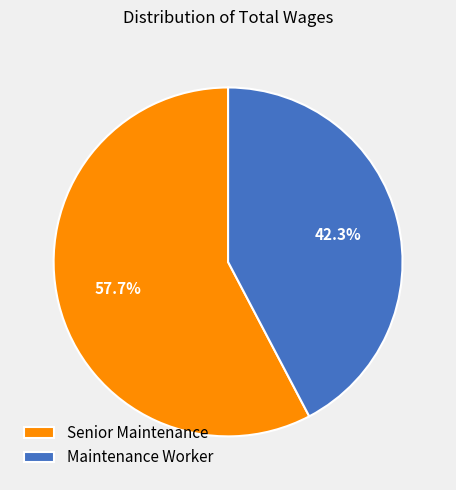

Which category has the smallest portion of the pie?

Maintenance Worker